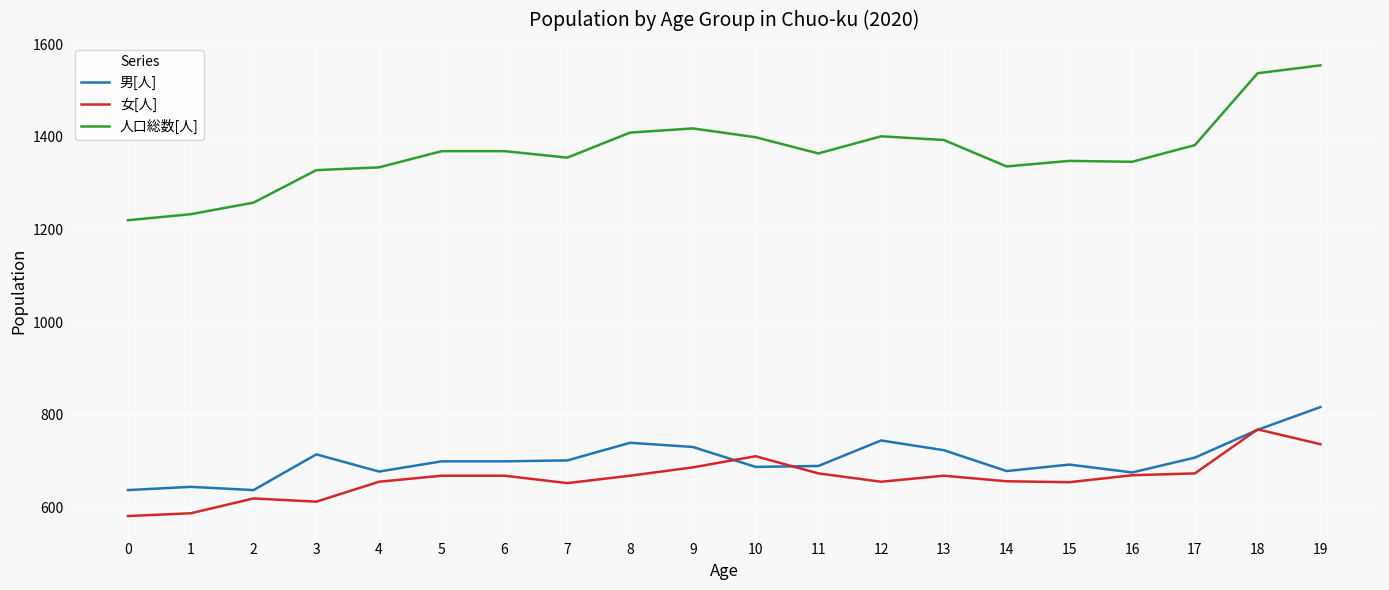

What is the highest value of the 女[人] series?

769